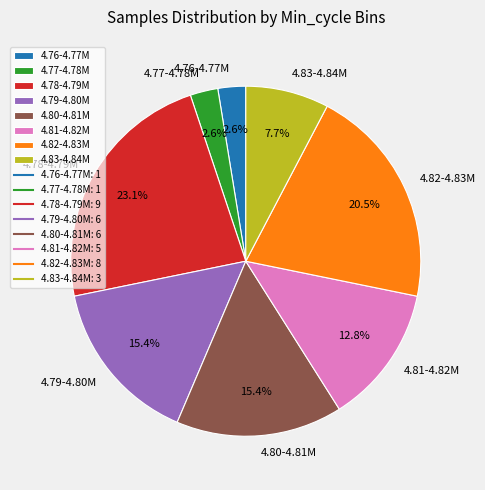

Which slice is the largest?

4.78-4.79M